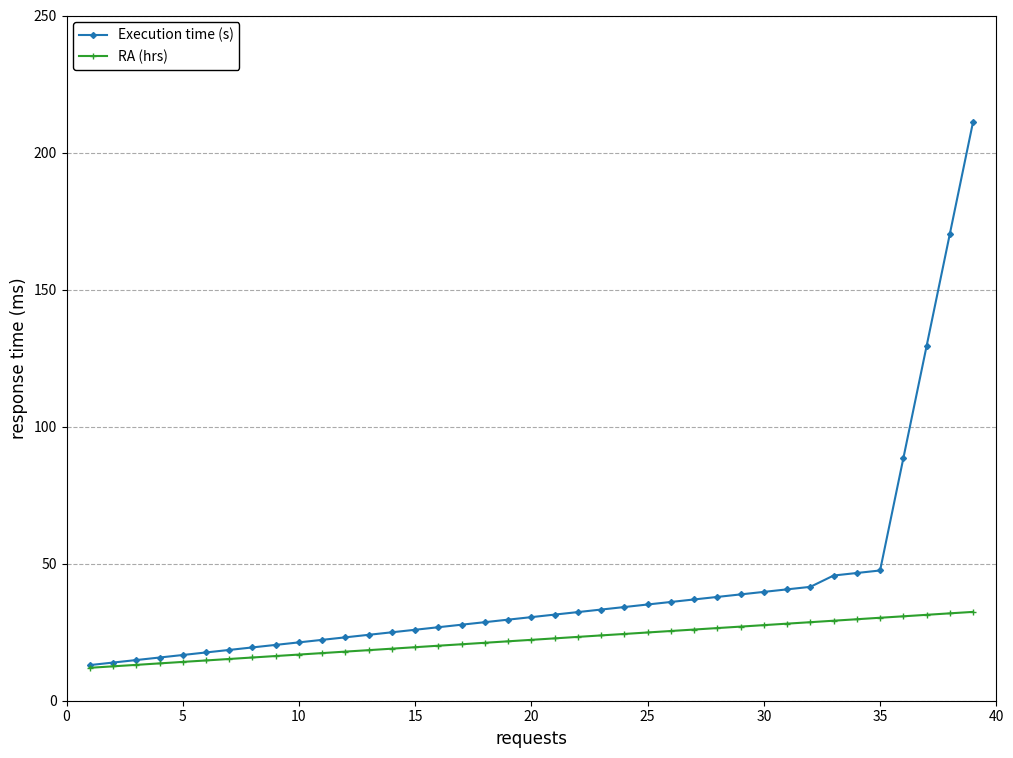

What is the maximum value for Execution time (s)?

211.2